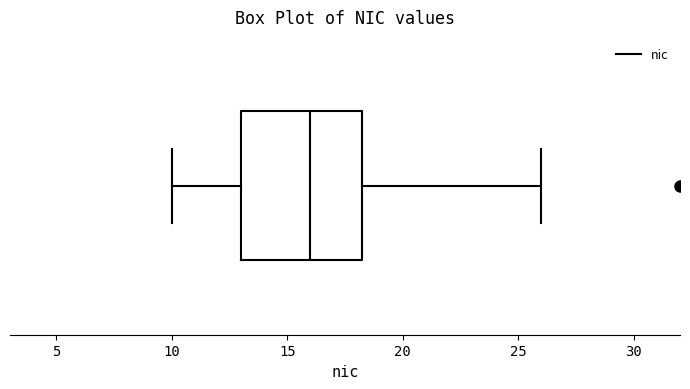

Where is the left edge of the box on the x-axis? The values are not printed on the chart, so give them approximately, as read against the axis.

13.0